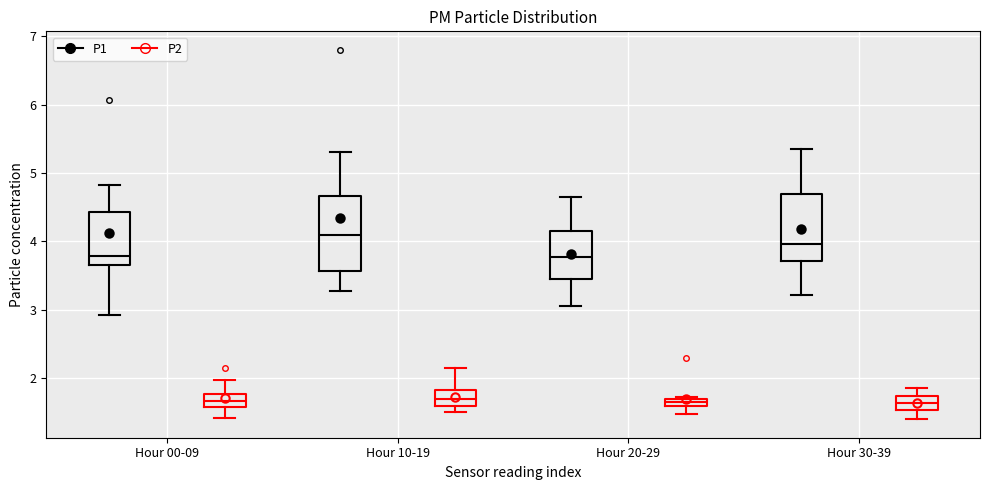

Which box is the tallest, from its lower edge to its upper edge?

Hour 10-19 (P1)